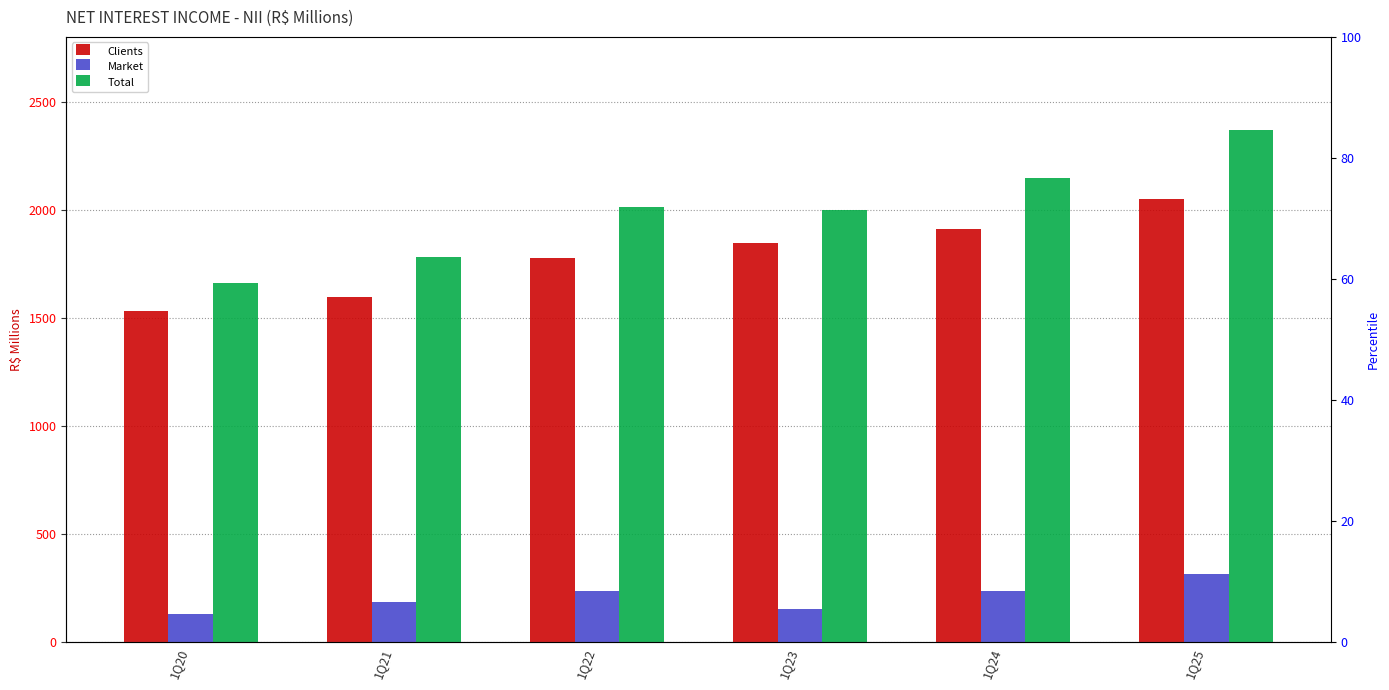

The value of Clients at 1Q20 is 2650.7. True or false?

False